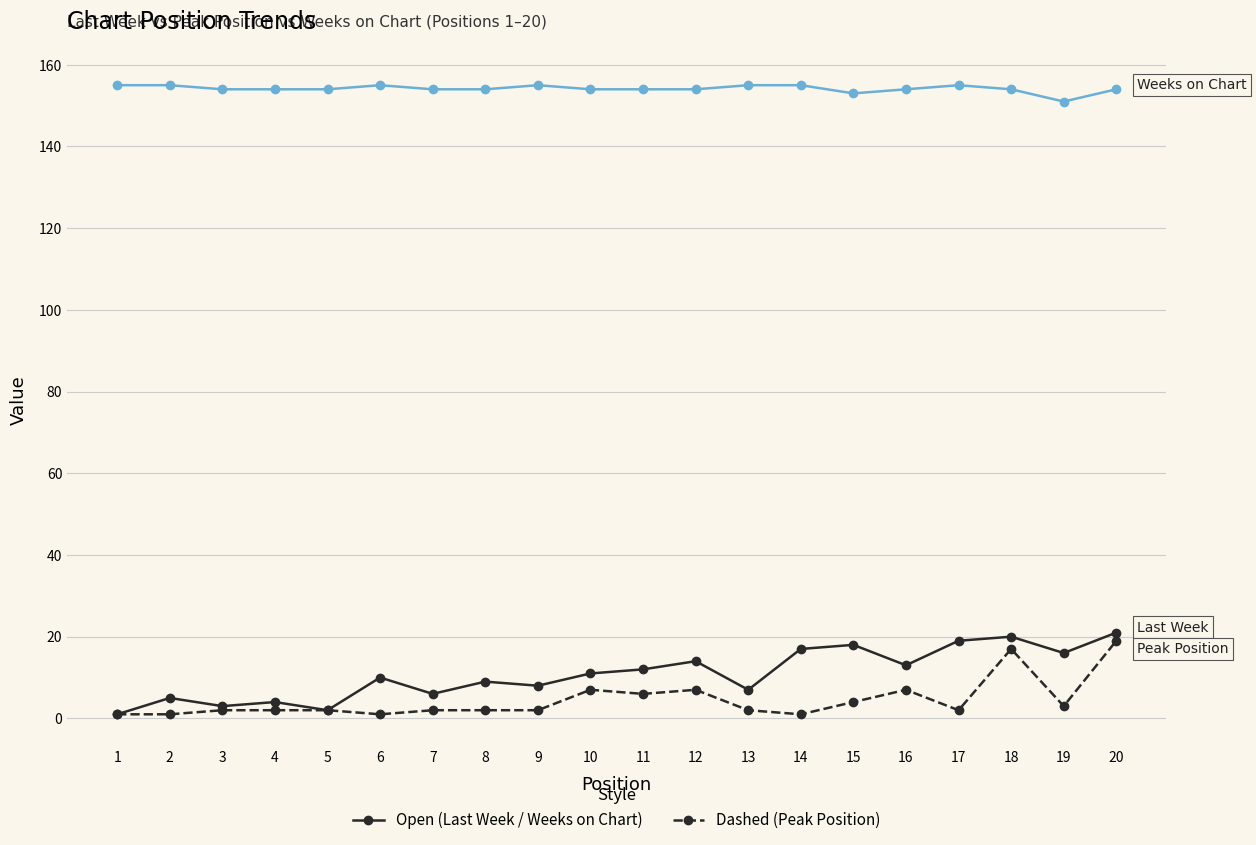

What is the greatest value displayed?

155